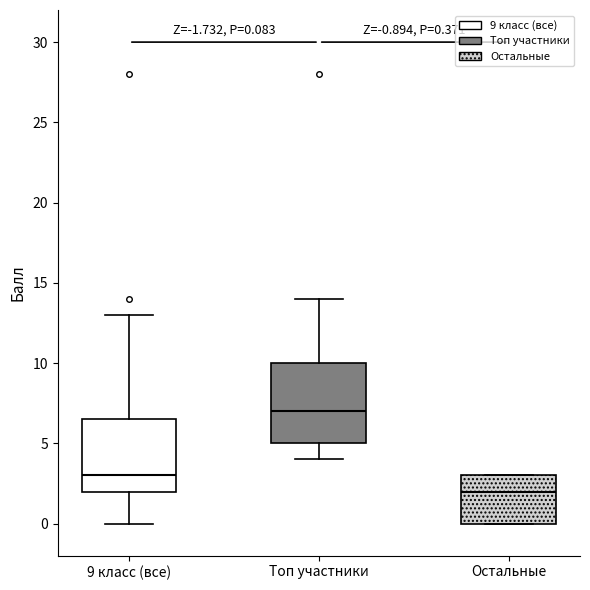

Which box has the lowest median line?

Остальные